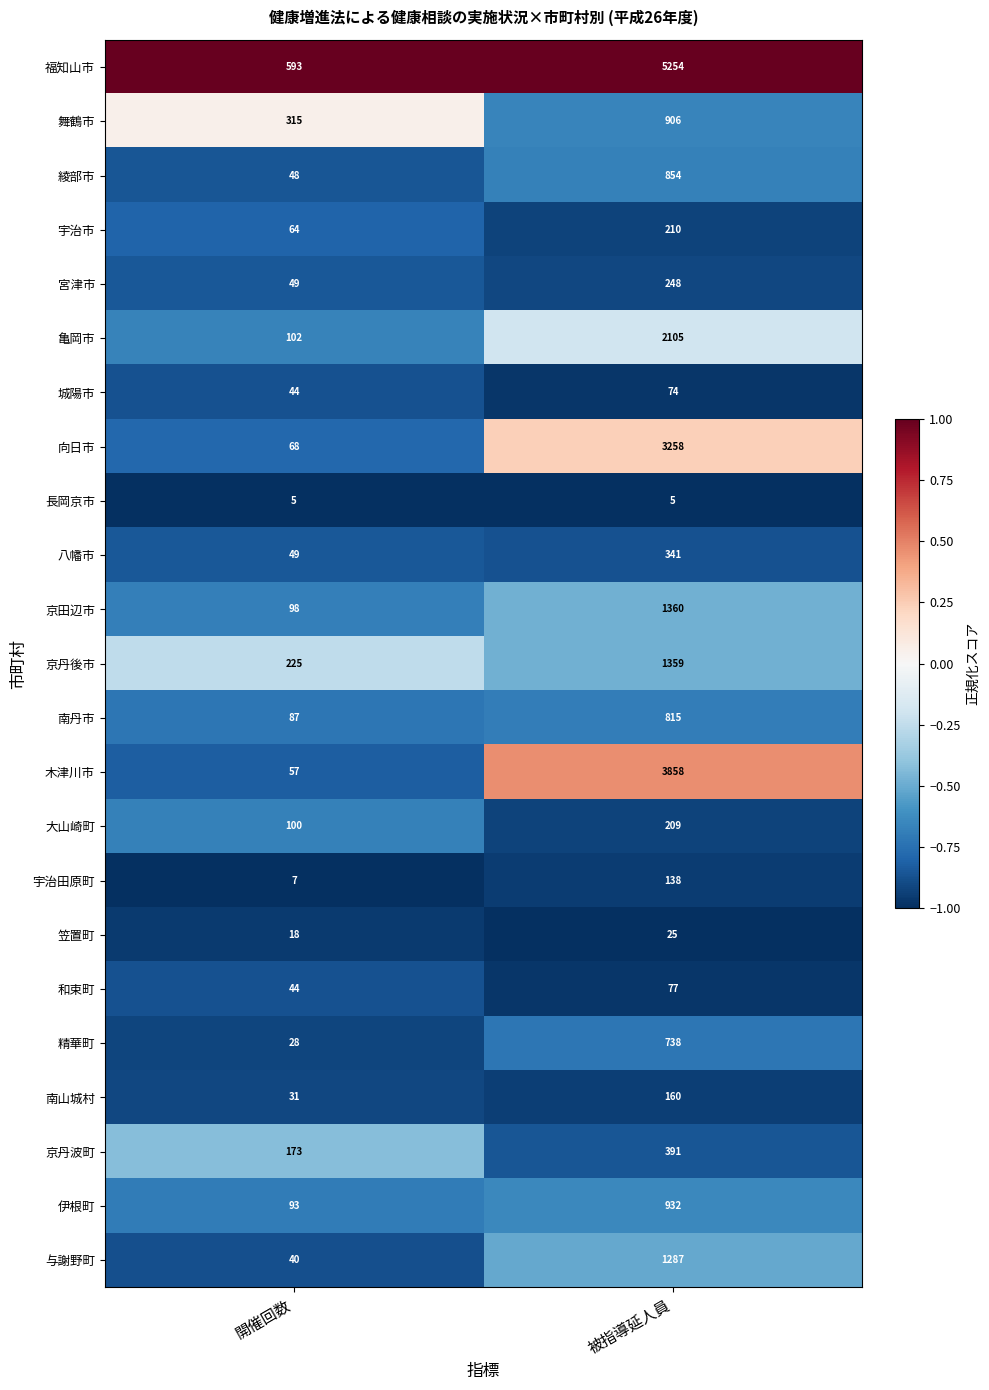

Count the number of categories in the chart.

2